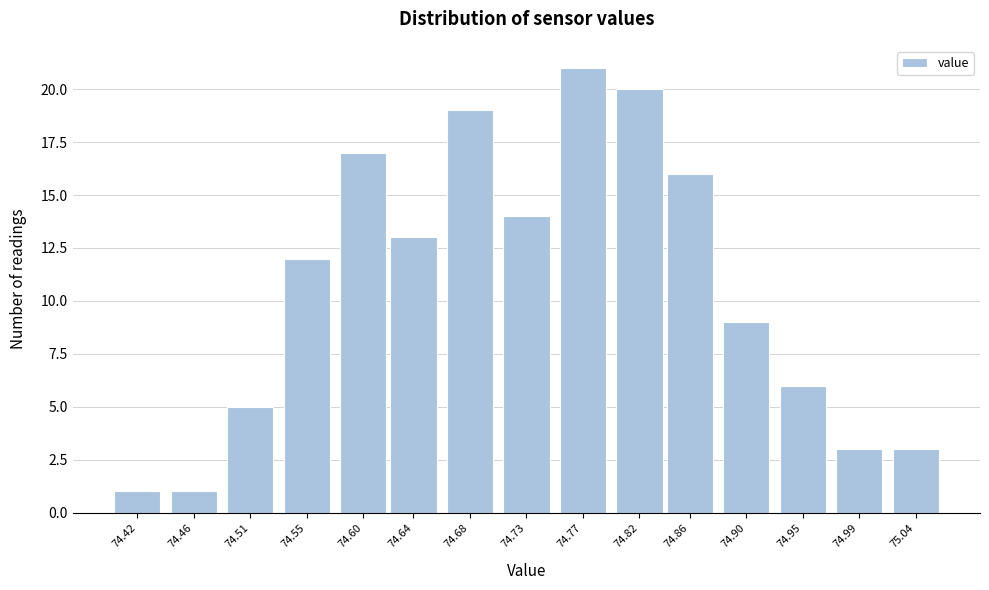

Reading right to left, transcribe all the data shown in this chart.

75.04=3	74.99=3	74.95=6	74.90=9	74.86=16	74.82=20	74.77=21	74.73=14	74.68=19	74.64=13	74.60=17	74.55=12	74.51=5	74.46=1	74.42=1